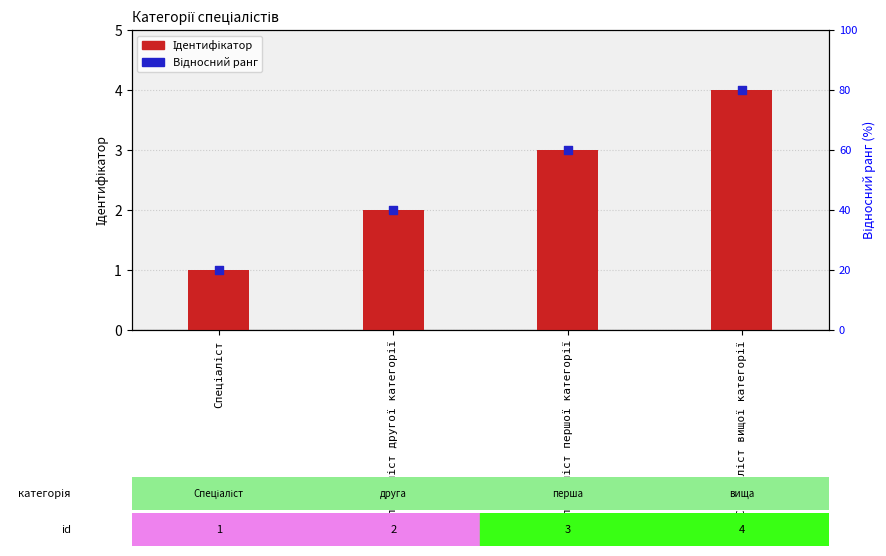

Which series reaches the minimum Y coordinate?

Ідентифікатор